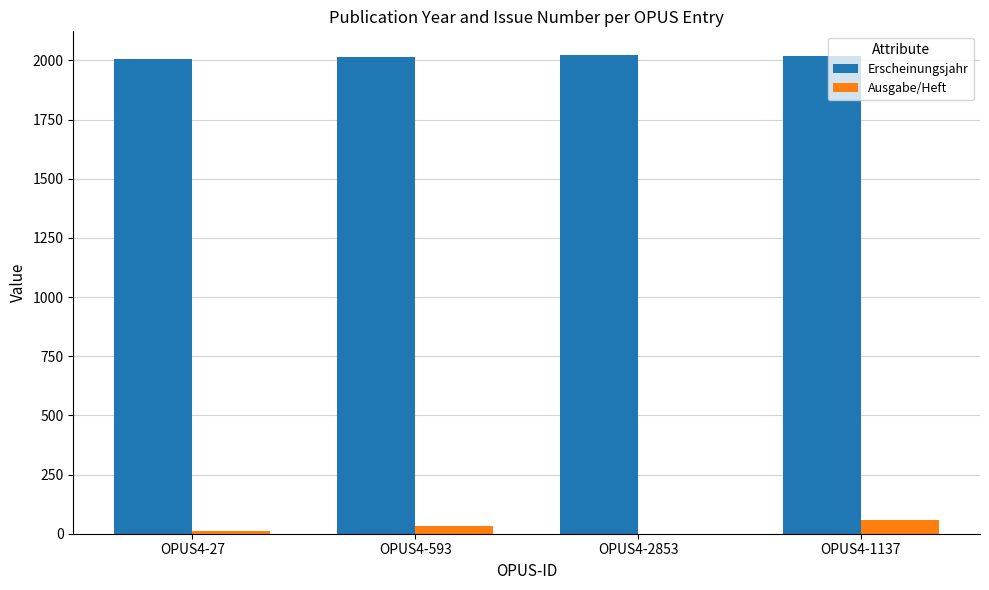

Is the value of Erscheinungsjahr at OPUS4-1137 greater than the value of Ausgabe/Heft at OPUS4-593?

Yes